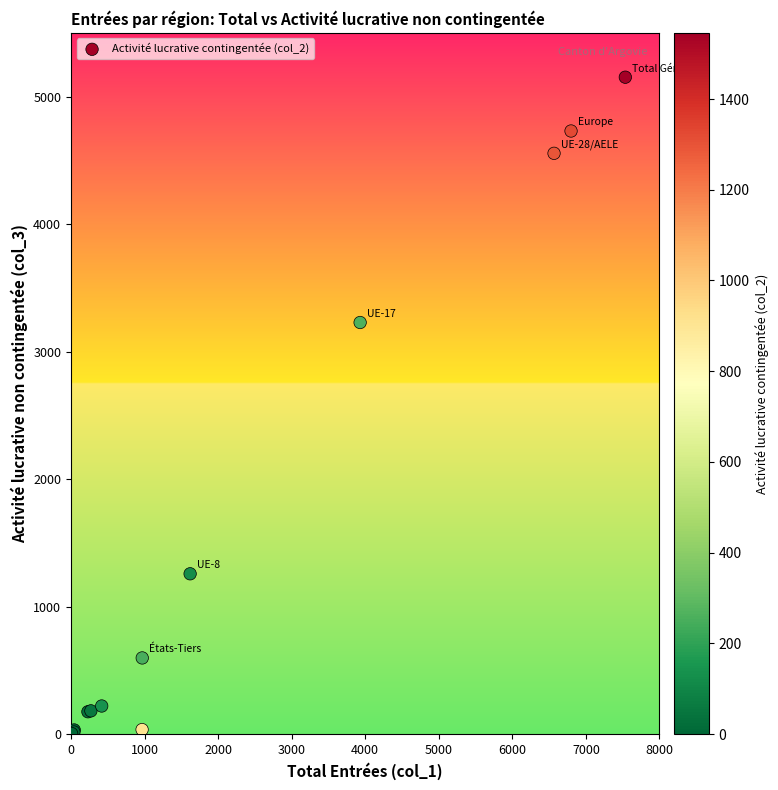

What Y value in the scatter plot is closest to 2577?

3228